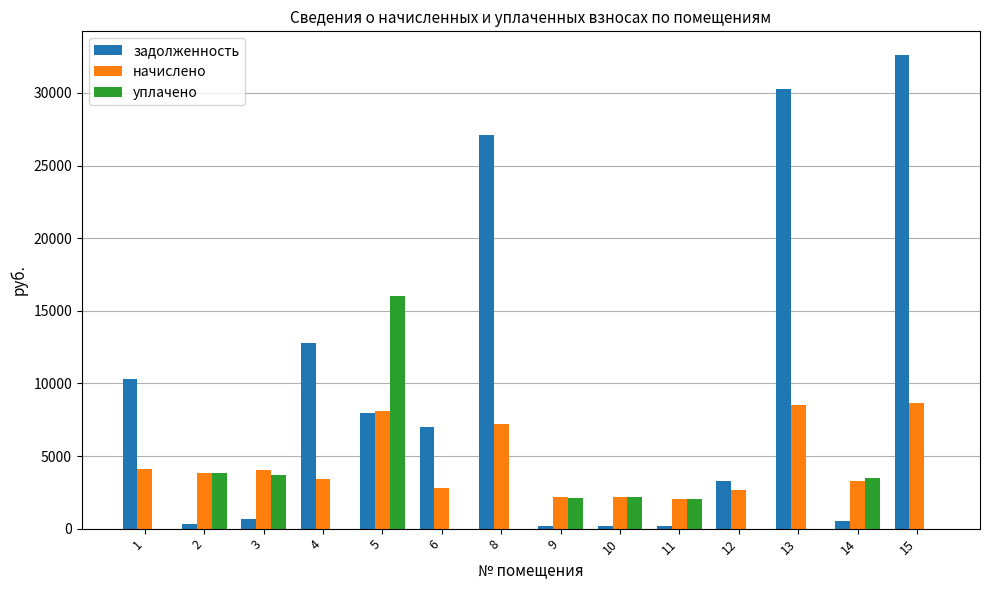

What is the maximum value shown in the chart?

32613.6